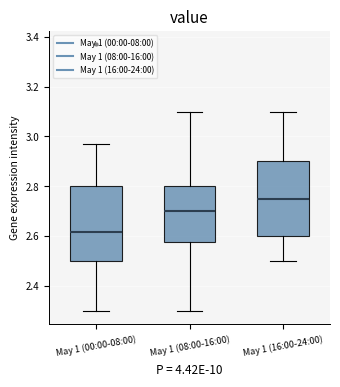

Reading left to right, transcribe this box plot: for each box, give where its median line is, the range the box spans, and where its two whiskers end, as read against the y-axis. The values are not printed on the chart, so give them approximately, as read against the axis.

May 1 (00:00-08:00): median 2.62, box 2.50 to 2.80, whiskers 2.30 to 2.98
May 1 (08:00-16:00): median 2.70, box 2.58 to 2.80, whiskers 2.30 to 3.10
May 1 (16:00-24:00): median 2.76, box 2.60 to 2.90, whiskers 2.50 to 3.10